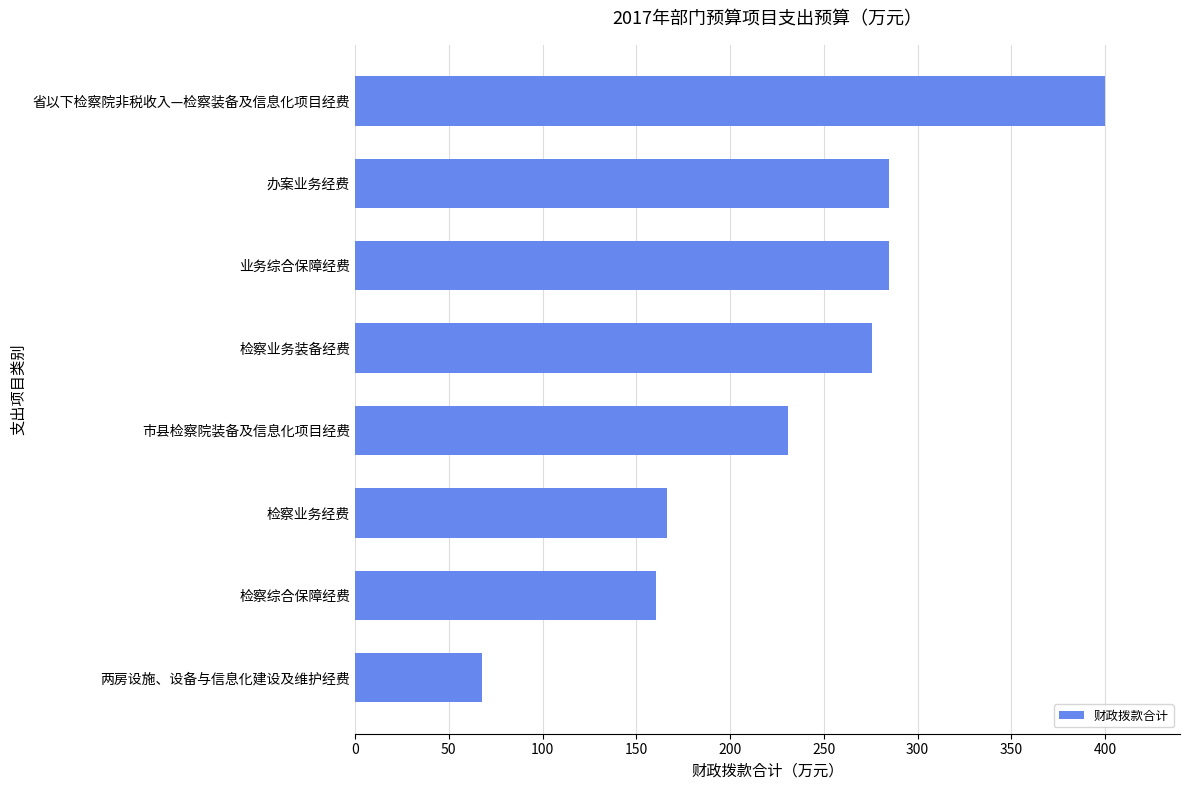

Count the number of data series in this chart.

1